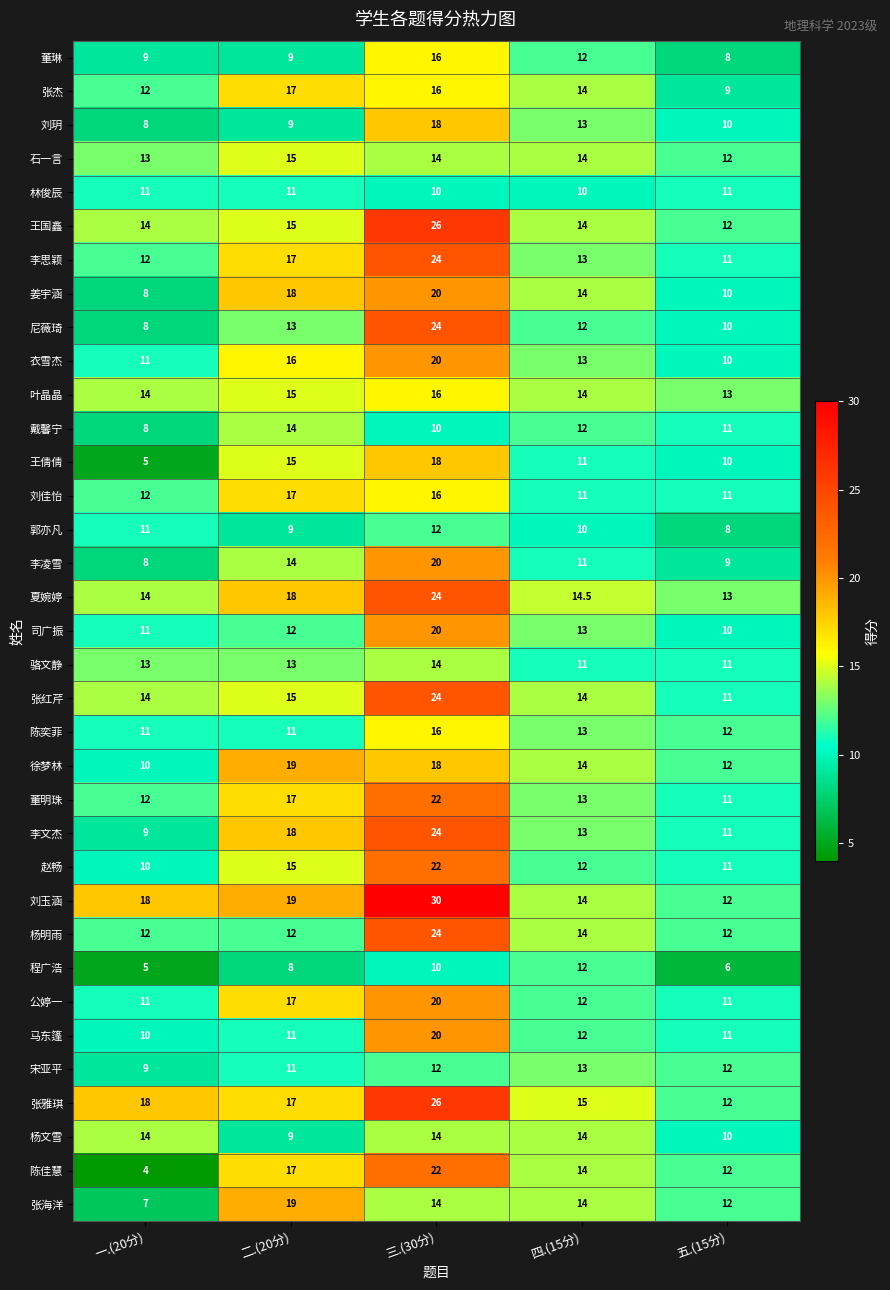

What is the difference between the maximum and second lowest values in the 赵畅 series?

11.0